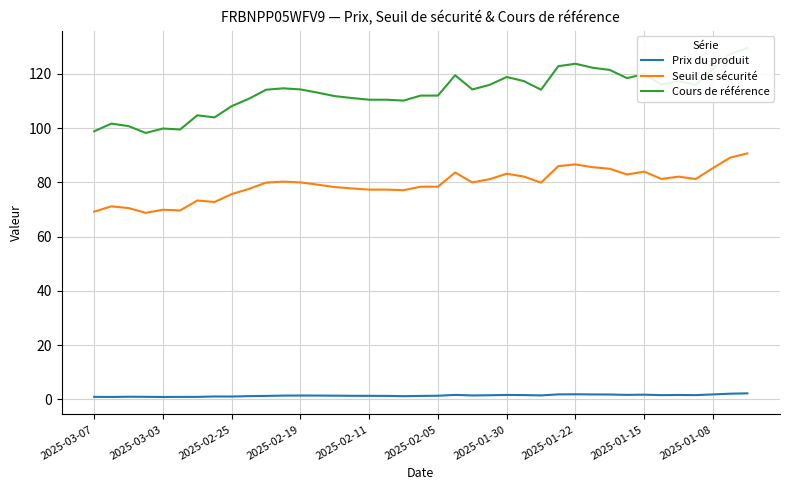

How many data points in Prix du produit are less than 1?

7